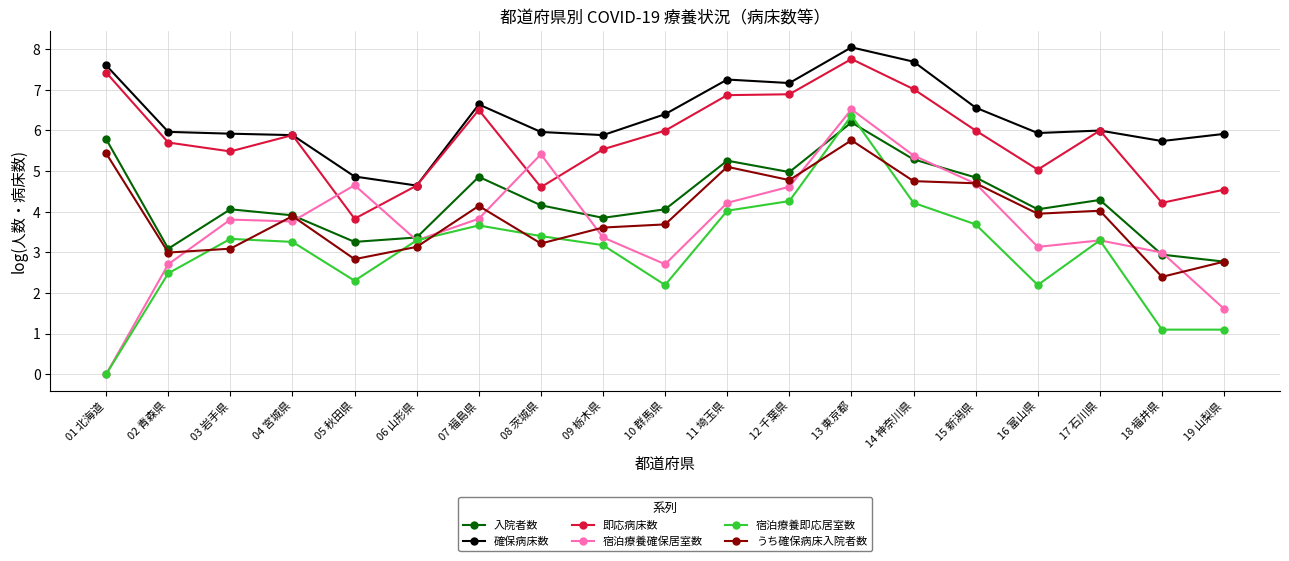

What is the spread (max minus min) of values at 02 青森県?

3.5